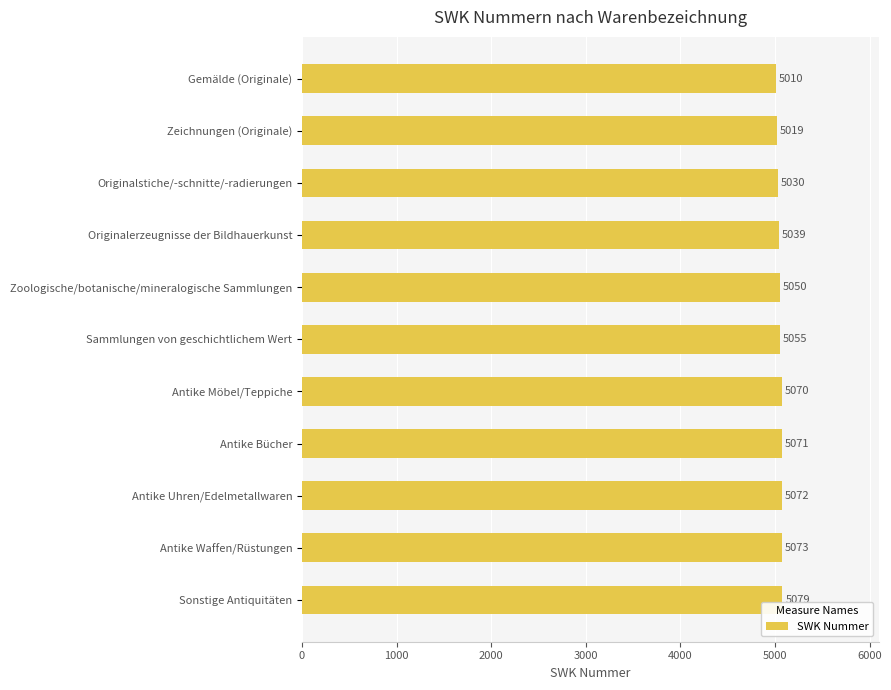

What is the maximum value shown in the chart?

5079